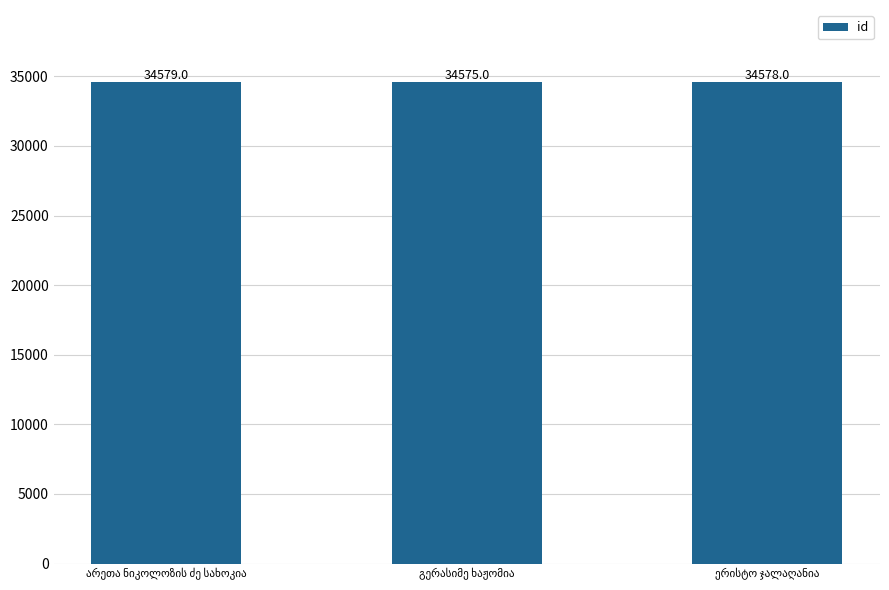

What is the value of the 3rd bar from the left?

34578